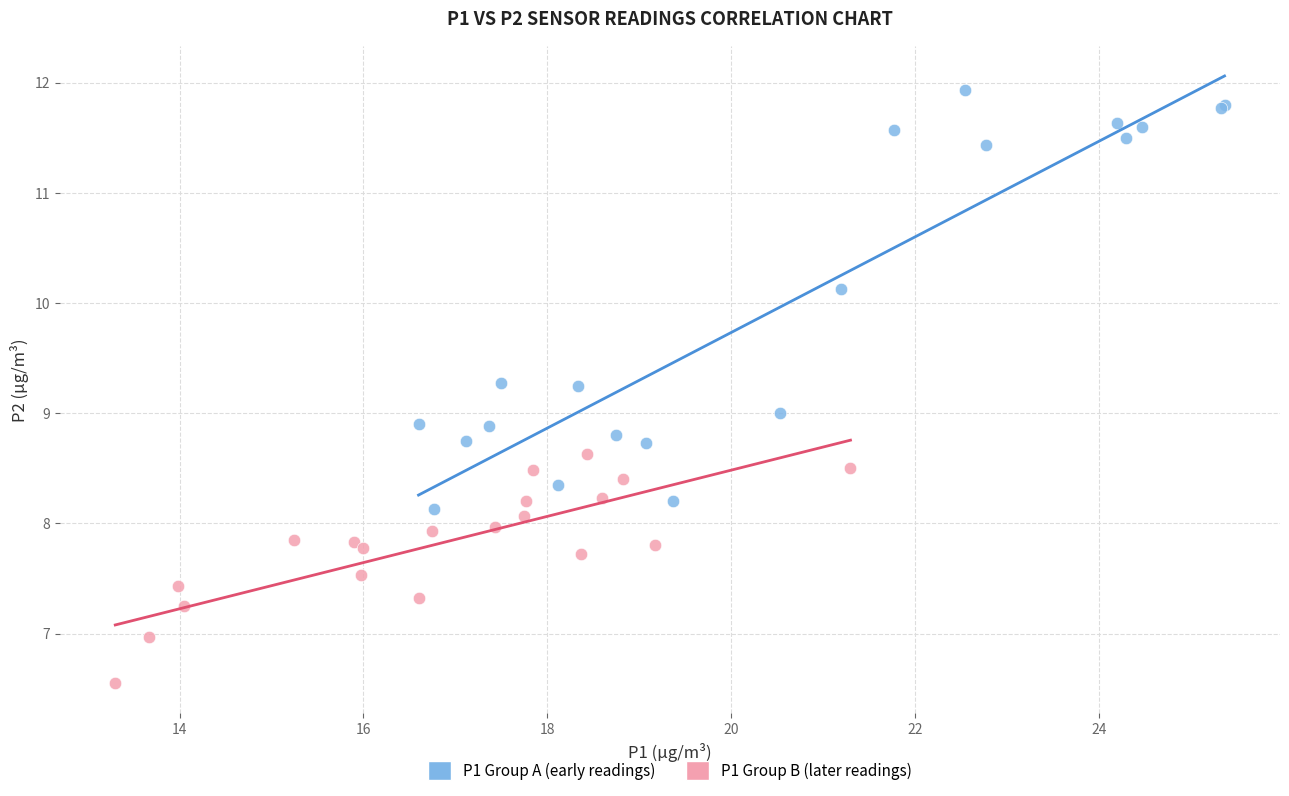

Which series reaches the minimum Y coordinate?

P1 Group B (later readings)